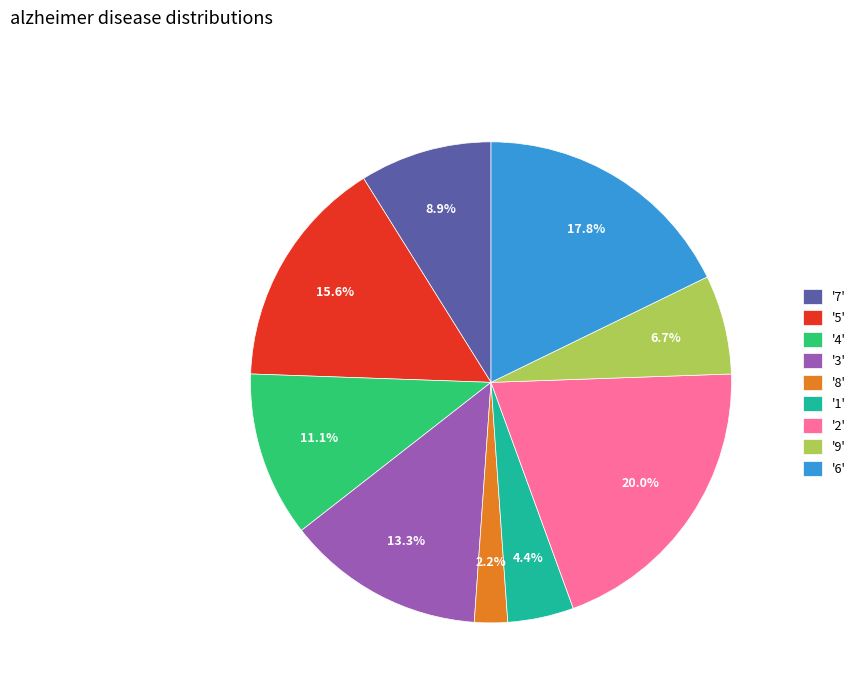

Which has a higher value, '3' or '8'?

'3'